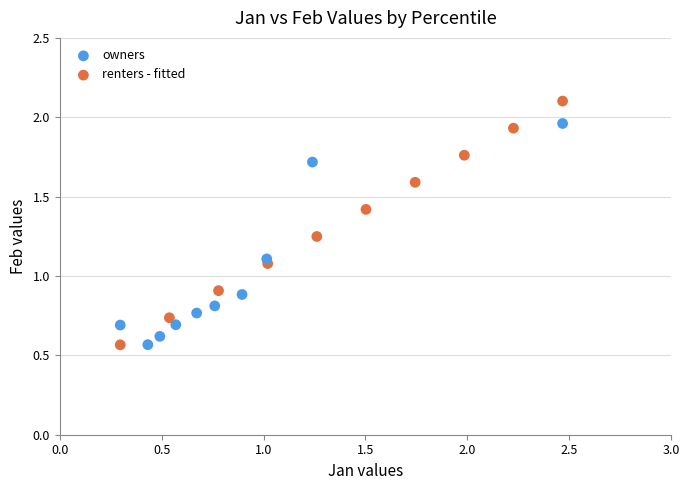

Which series reaches the maximum Y coordinate?

renters - fitted